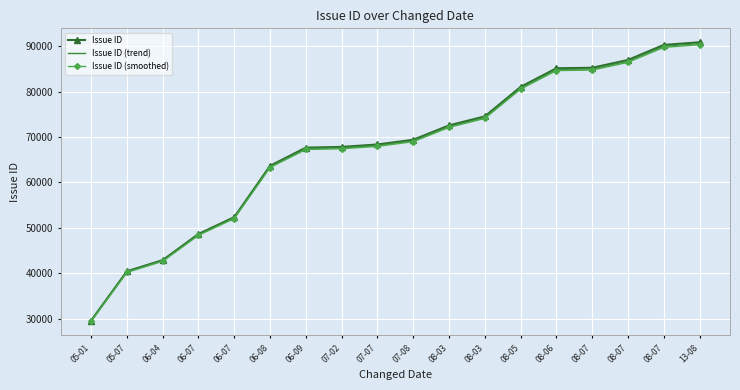

What are all the series names shown in the legend?

Issue ID, Issue ID (trend), Issue ID (smoothed)